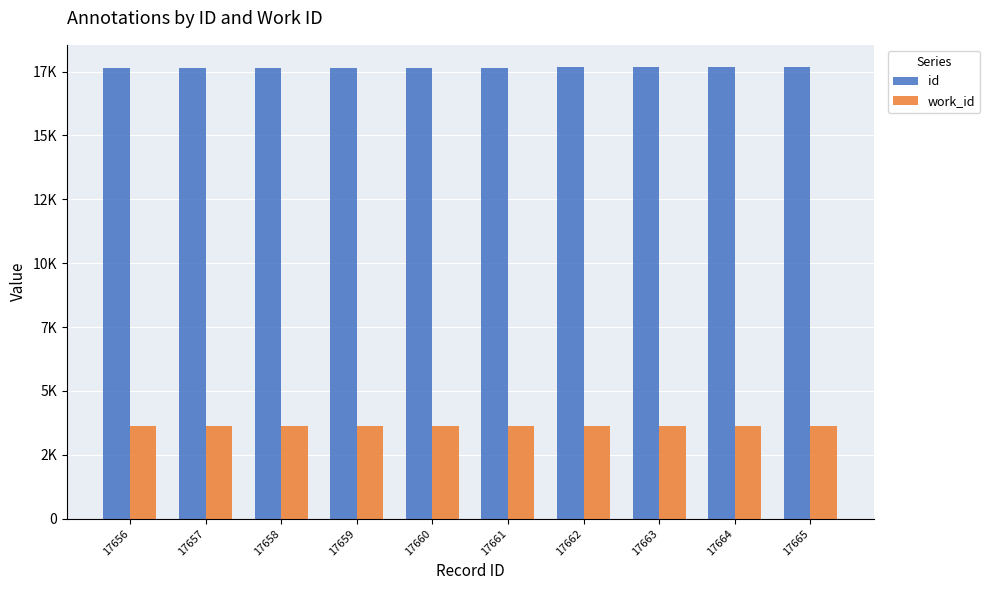

What are all the series names shown in the legend?

id, work_id